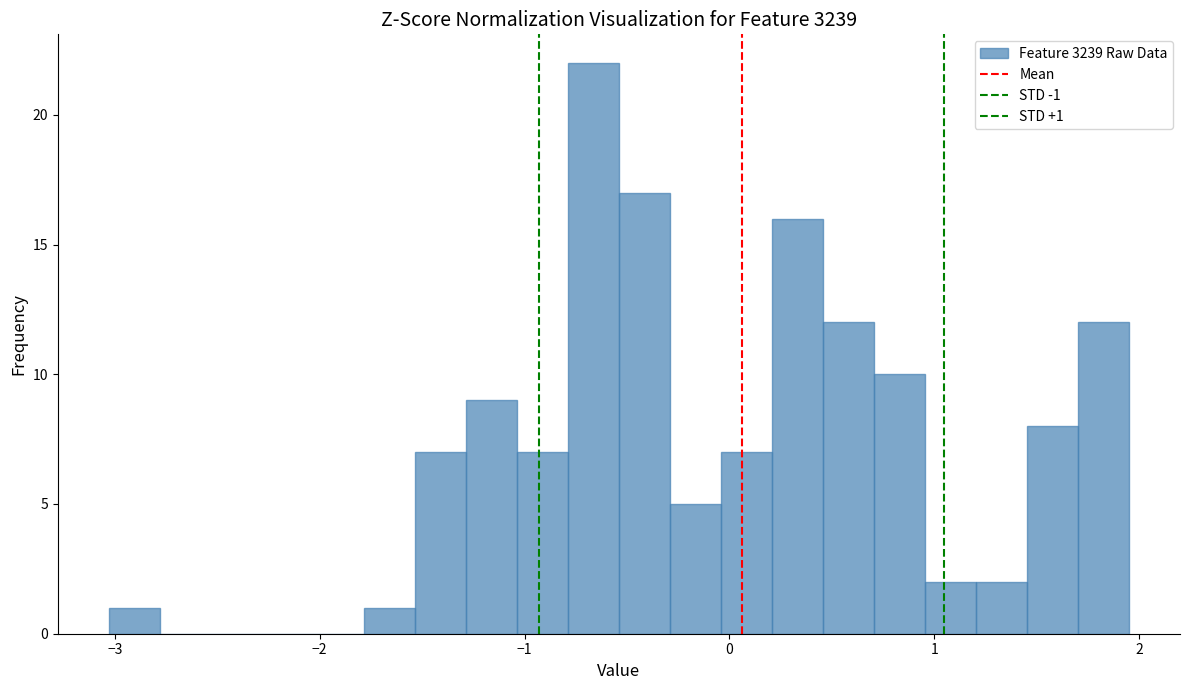

Read against the x-axis, roughly where is the centre of the tallest bar?

-0.7